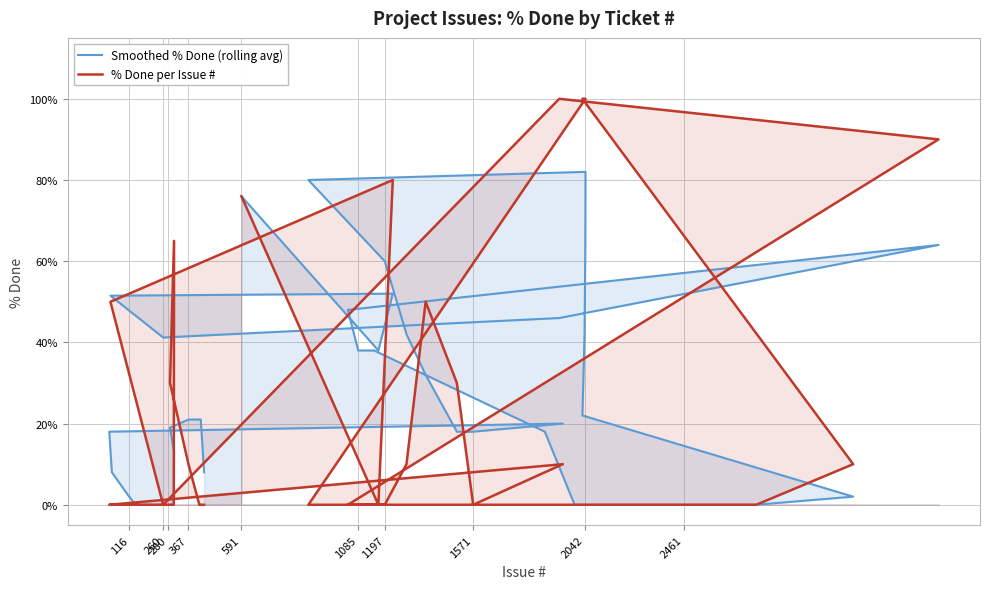

Which series has the largest range (max minus min)?

% Done per Issue #